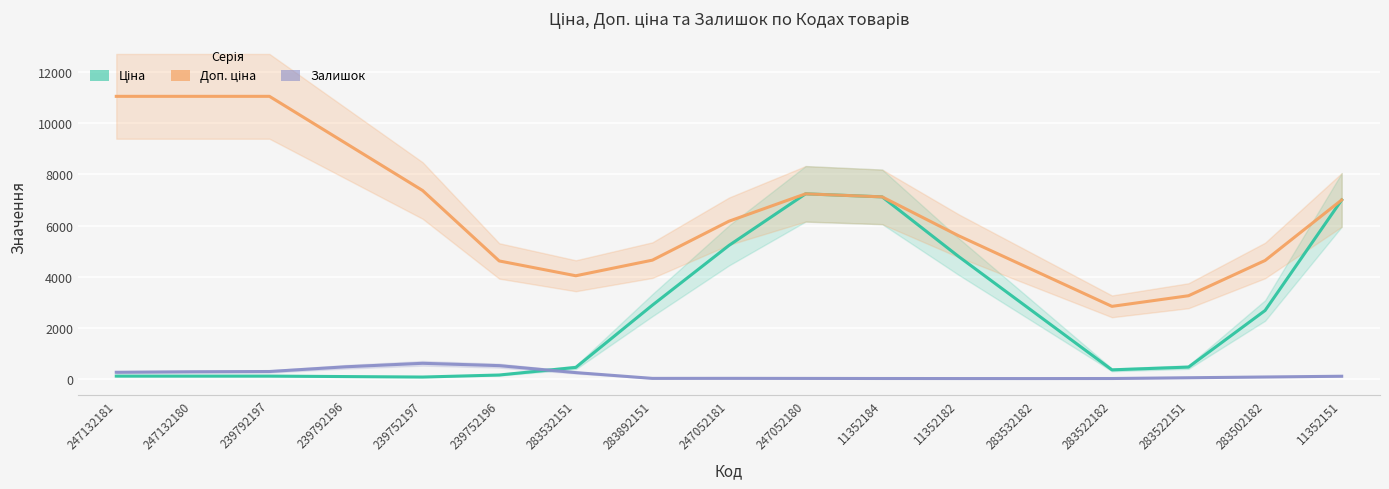

True or false: Доп. ціна has more than 1 interior local peaks.

False